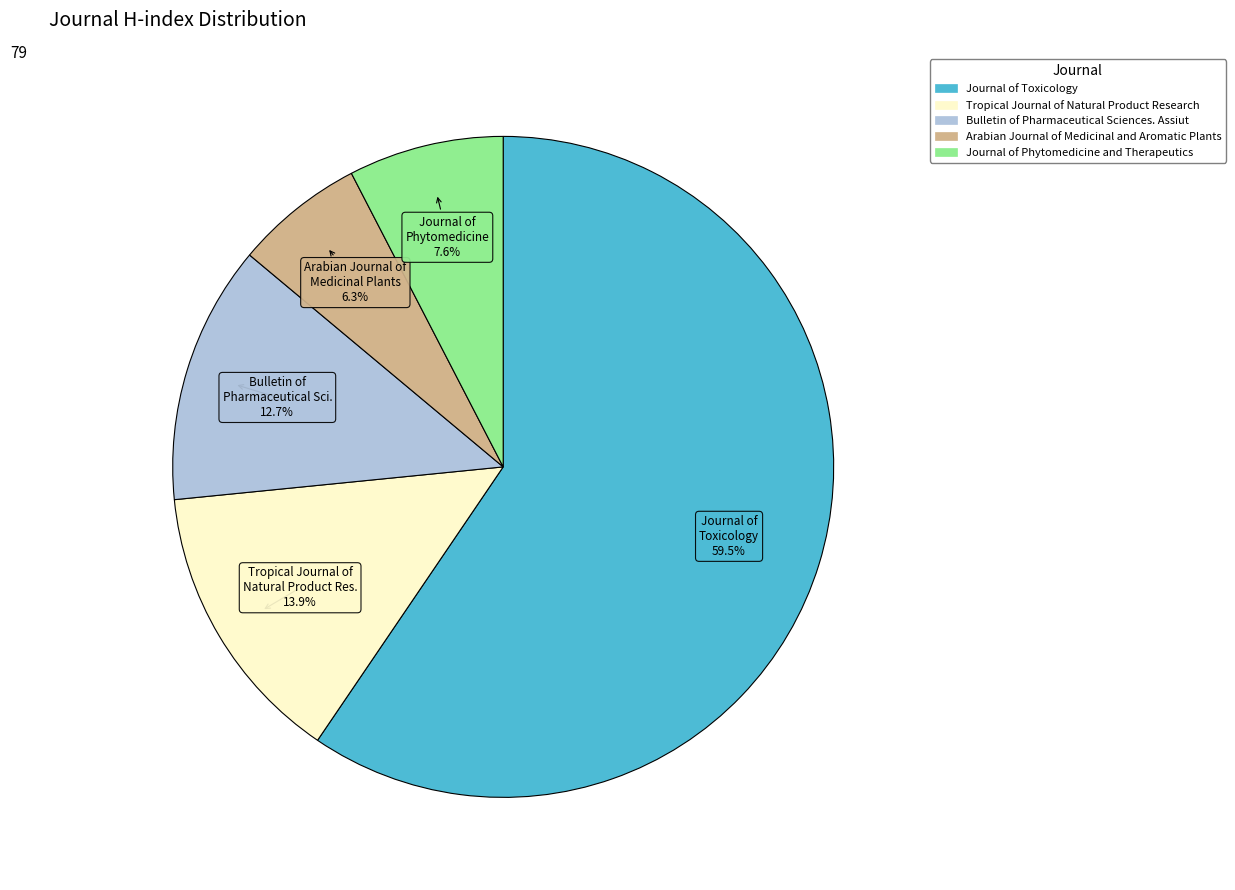

What percentage is NOT represented by Tropical Journal of Natural Product Research?

86.1%